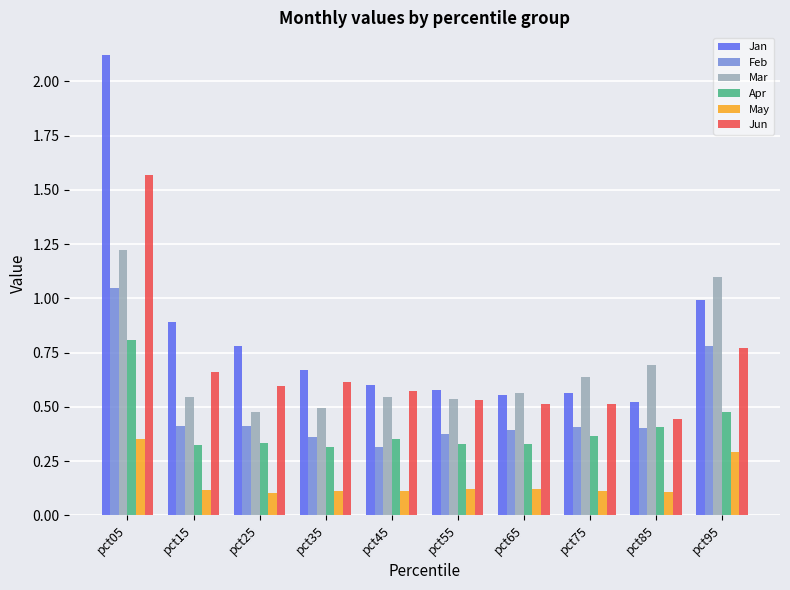

Which series has the widest spread of values?

Jan